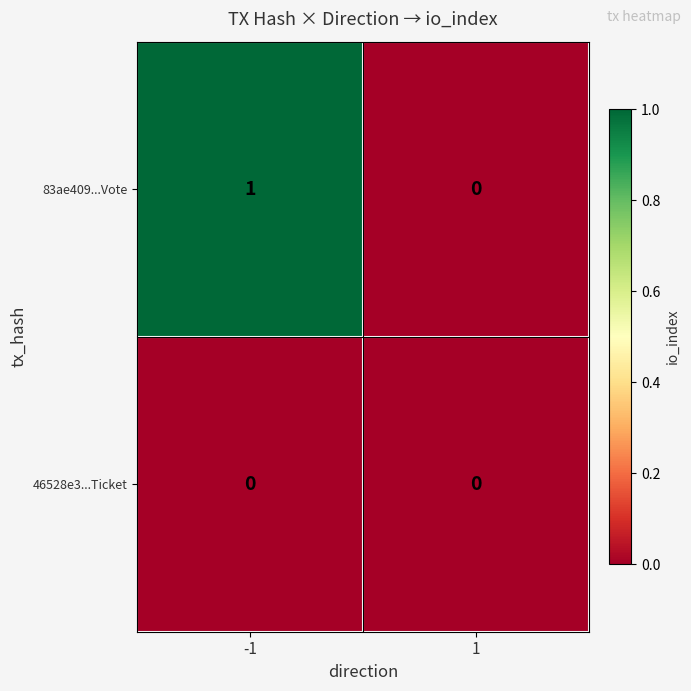

Which series has the largest total across all categories?

83ae409...Vote